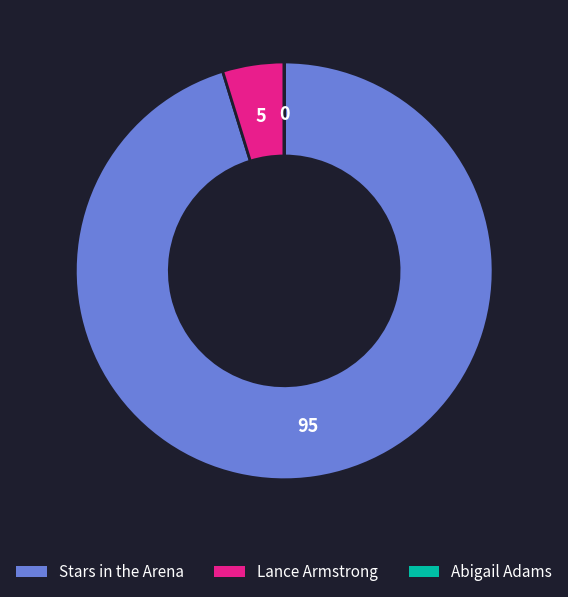

True or false: Lance Armstrong accounts for 5% of the total.

True